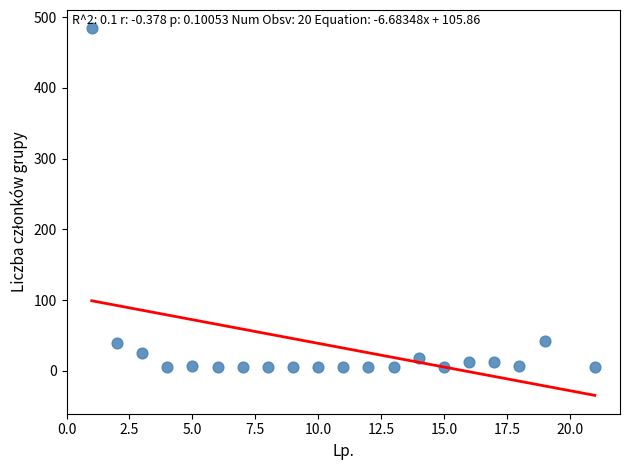

What is the range of Y values (max minus min)?

479